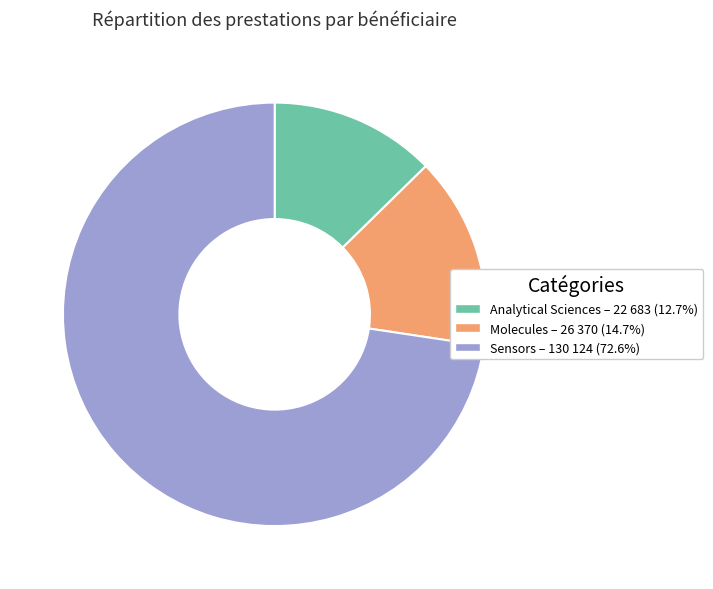

What is the smallest slice in the pie chart?

Analytical Sciences